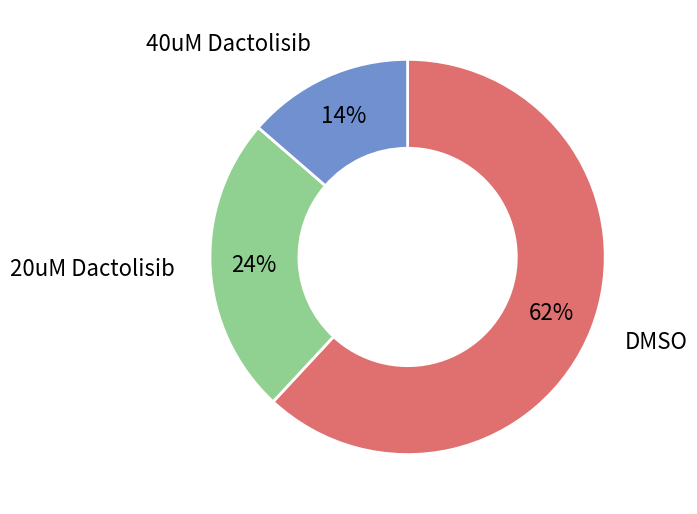

Is there a majority slice in this chart?

Yes